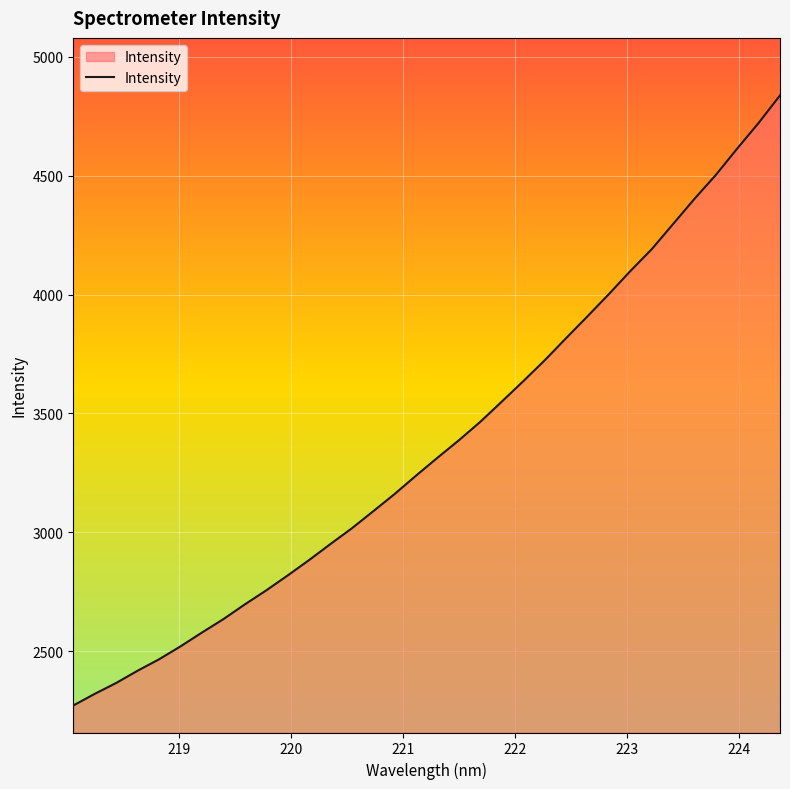

What is the greatest value displayed?

4837.2